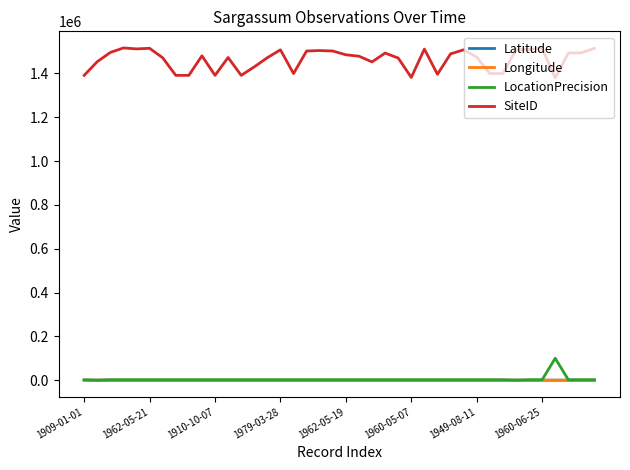

Which series has the largest total across all categories?

SiteID